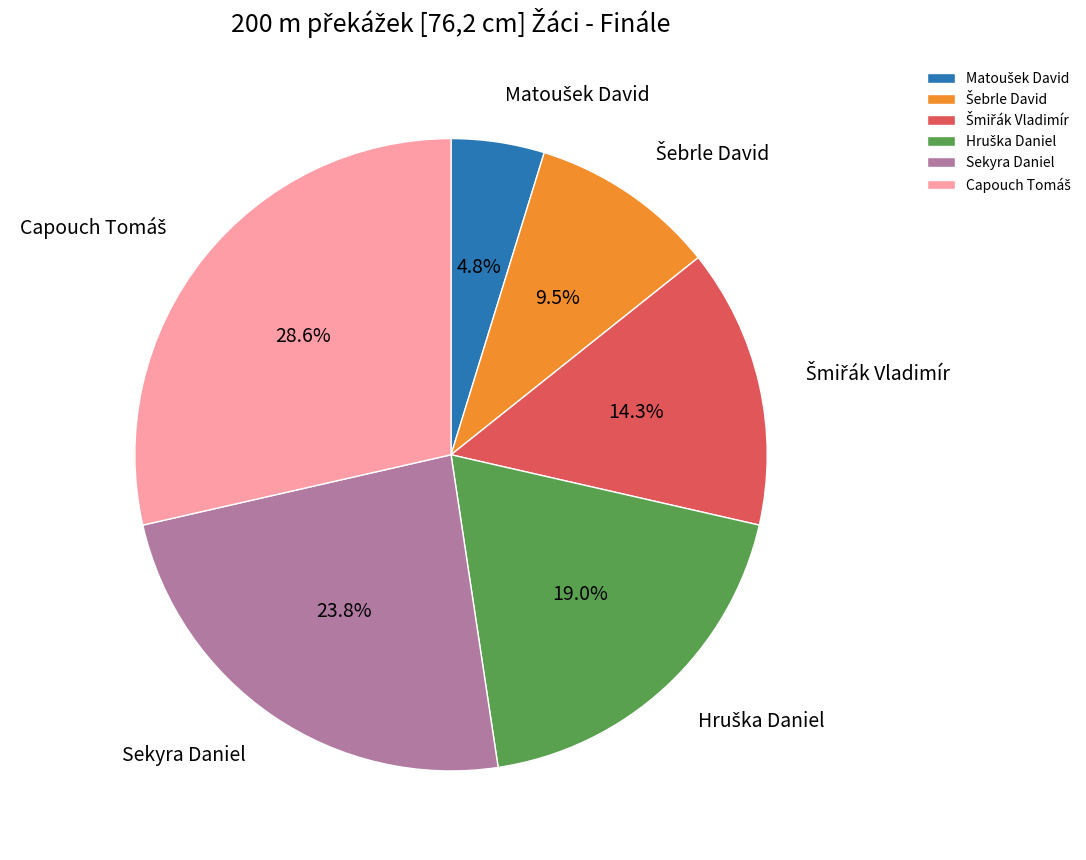

Does any single category account for the majority?

No